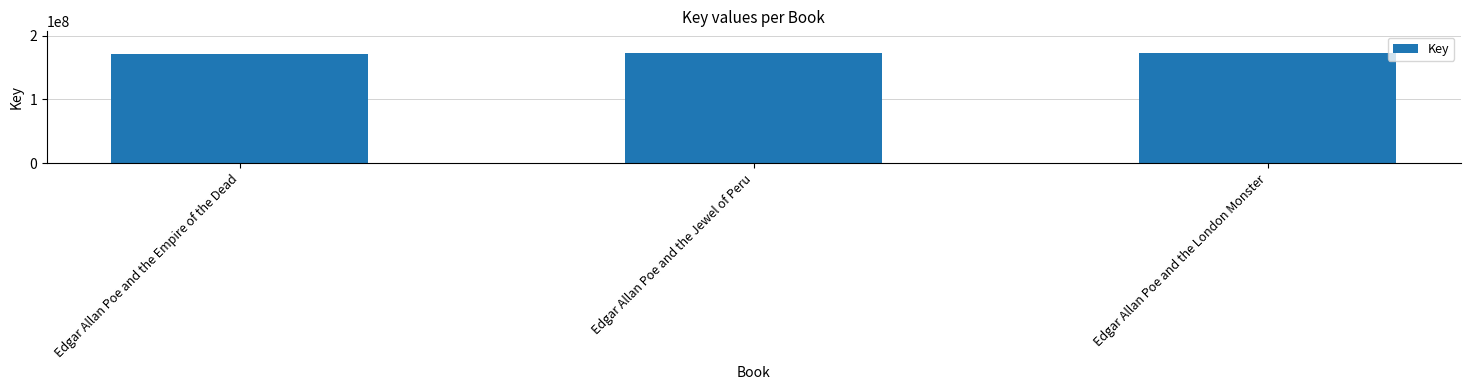

What is the minimum value shown in the chart?

171602517